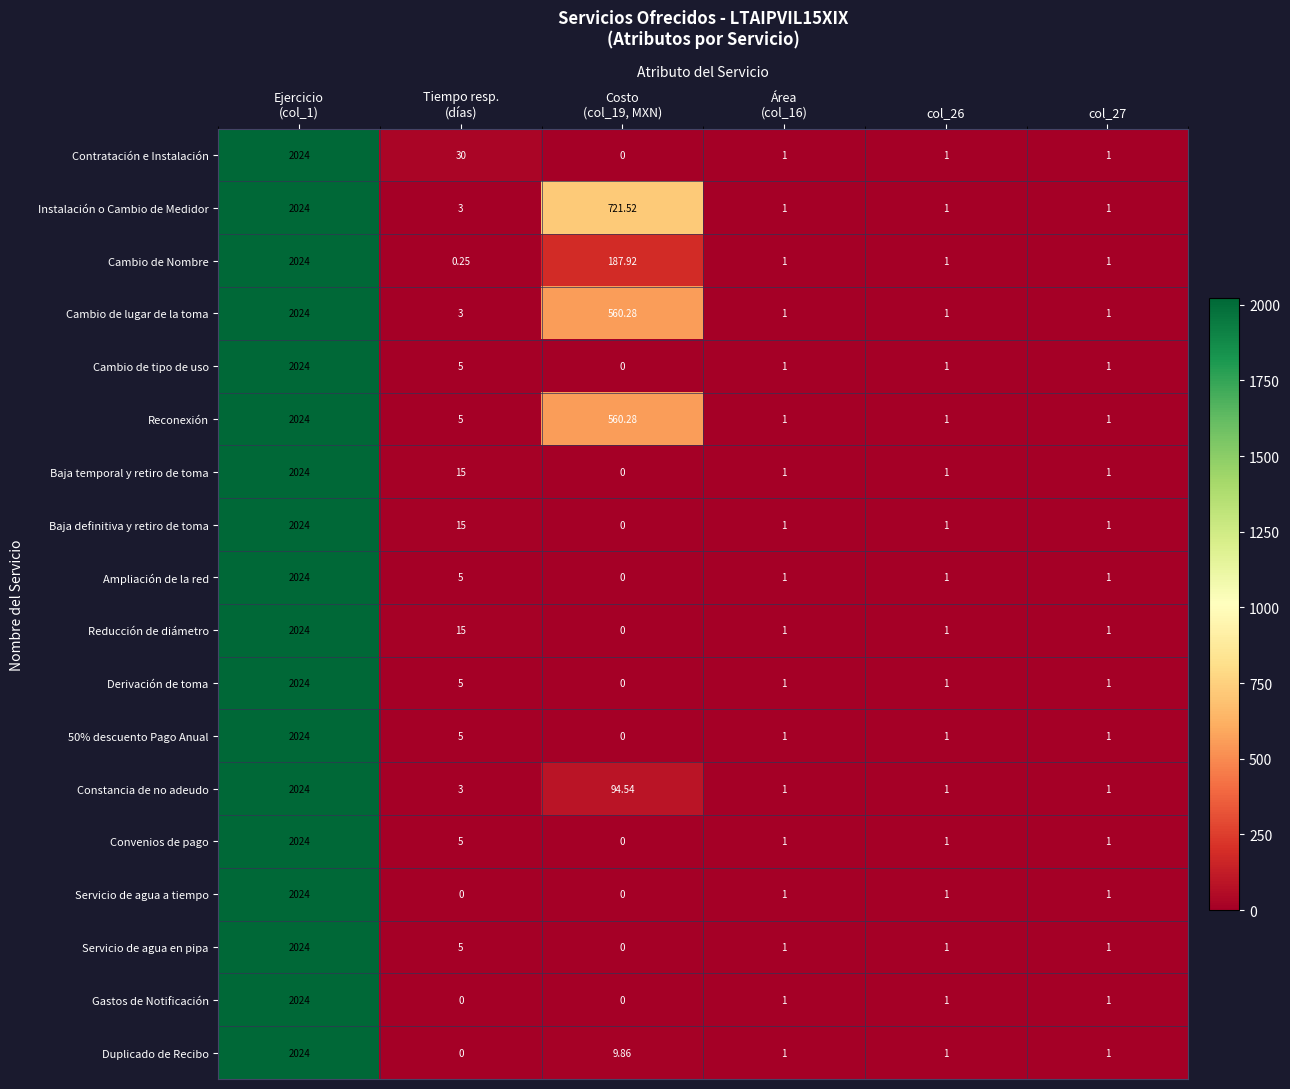

Which series has the largest total across all categories?

Instalación o Cambio de Medidor